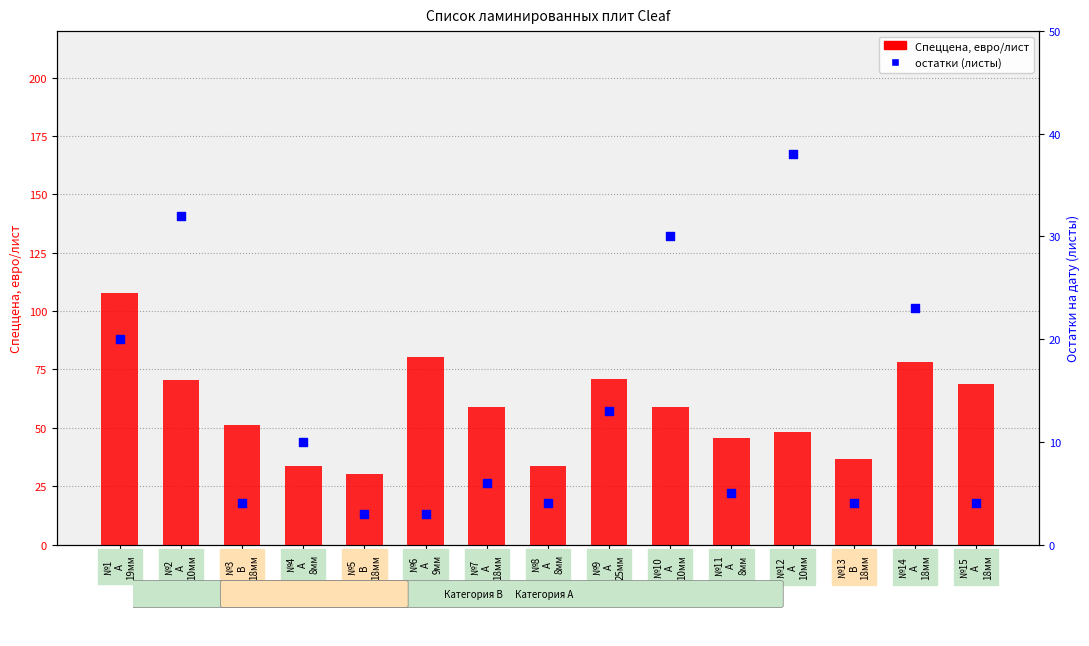

Which series has the largest total across all categories?

Спеццена, евро/лист